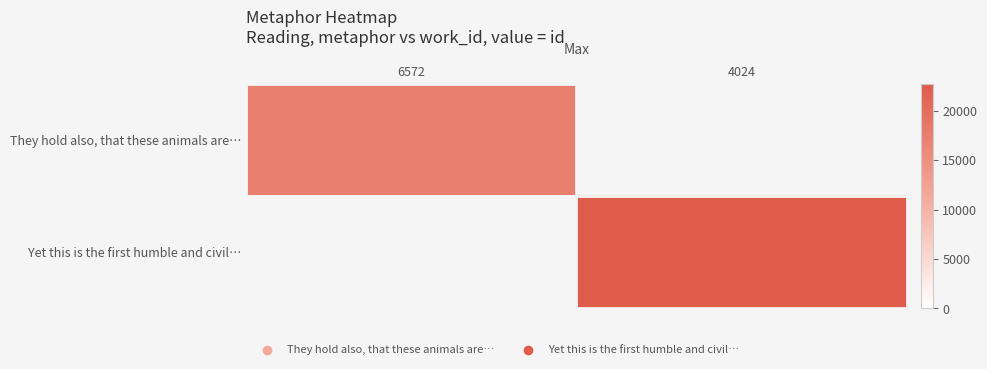

Which series has the widest spread of values?

They hold also, that these animals are…